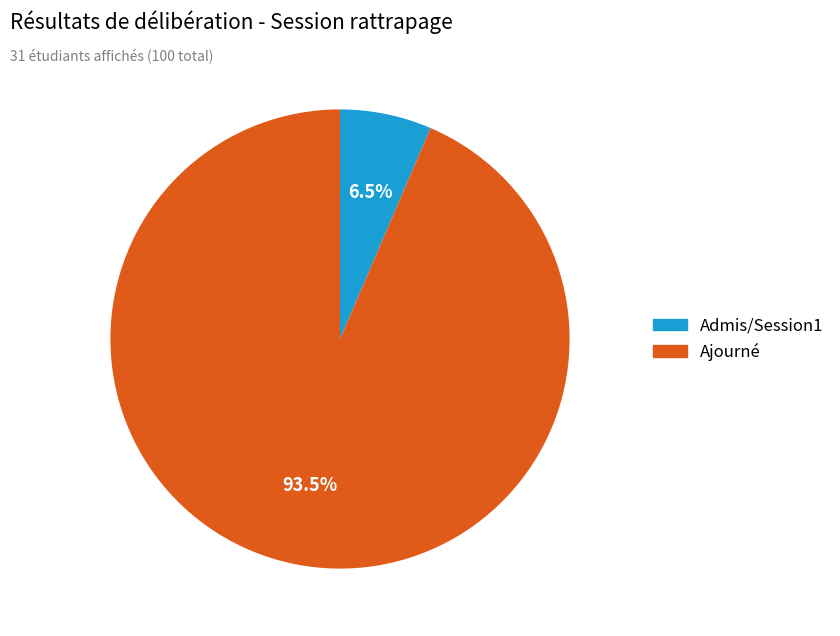

Is it true that Admis/Session1 is 16% of the pie?

False